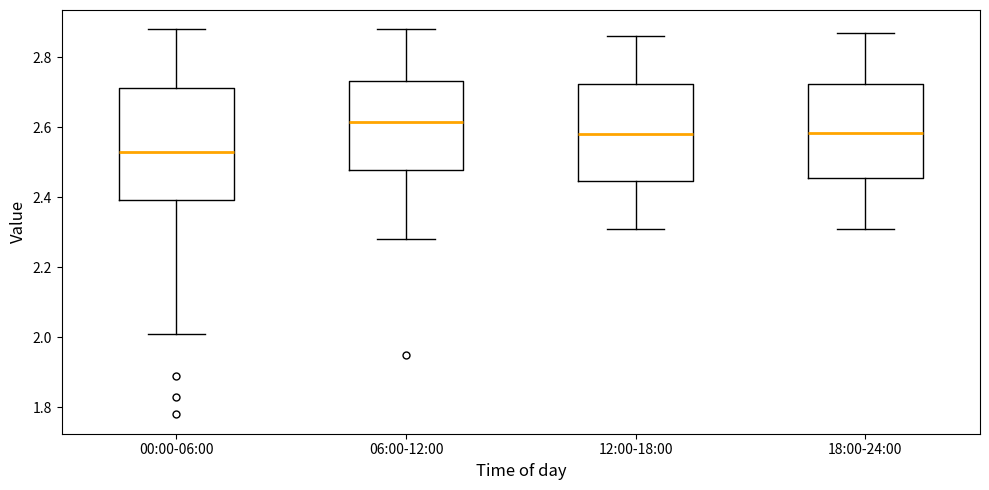

Reading left to right, read every box against the y-axis: the position of its median line, the range the box covers, and the ends of its whiskers. The values are not printed on the chart, so give them approximately, as read against the axis.

00:00-06:00: median 2.54, box 2.40 to 2.72, whiskers 2.02 to 2.88
06:00-12:00: median 2.62, box 2.48 to 2.74, whiskers 2.28 to 2.88
12:00-18:00: median 2.58, box 2.44 to 2.72, whiskers 2.32 to 2.86
18:00-24:00: median 2.58, box 2.46 to 2.72, whiskers 2.32 to 2.88